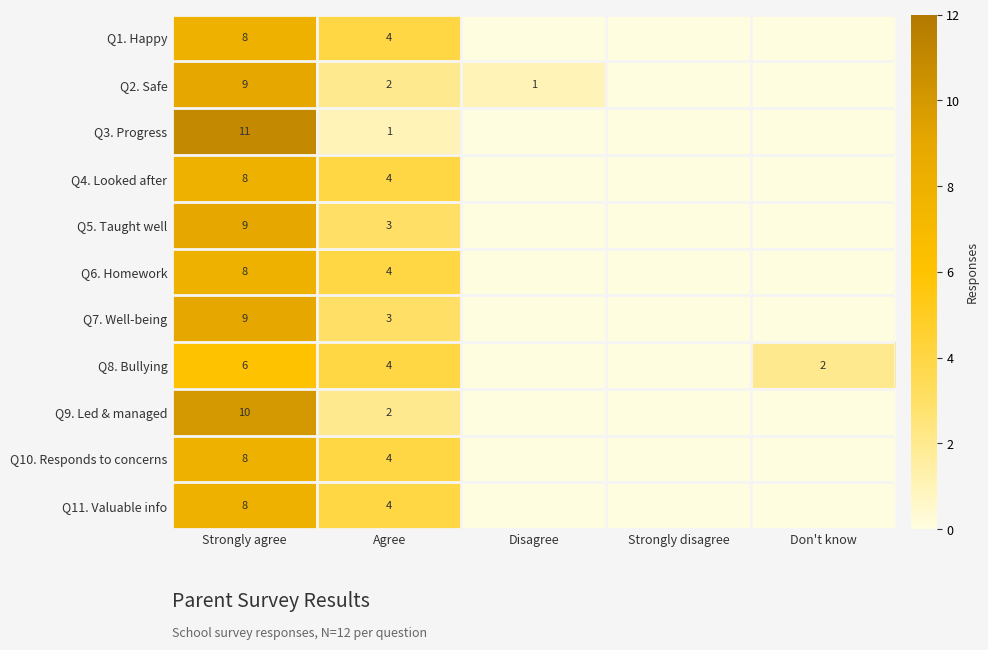

The Q9. Led & managed series shows -3 at Don't know. True or false?

False